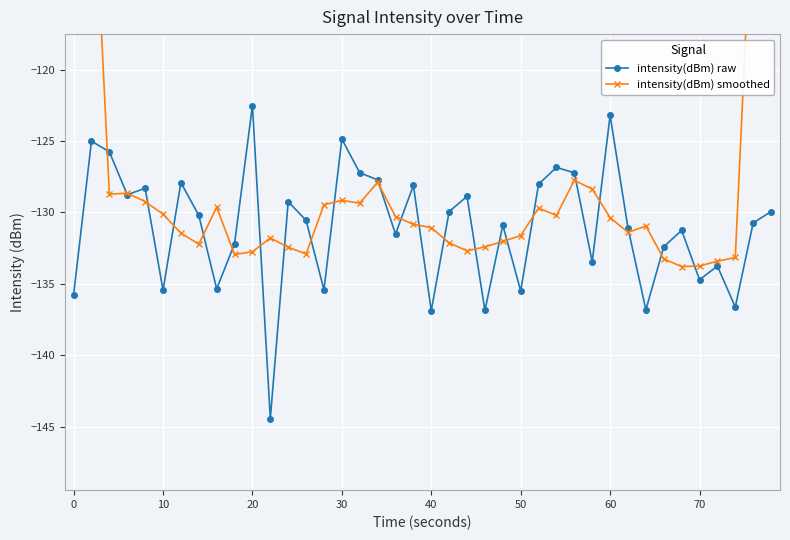

True or false: intensity(dBm) raw has more than 1 interior local peaks.

True